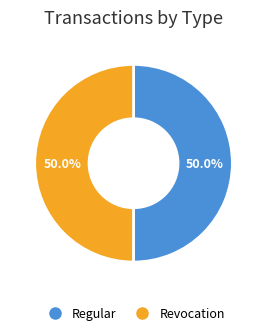

Is the sum of Revocation and Regular greater than half?

Yes